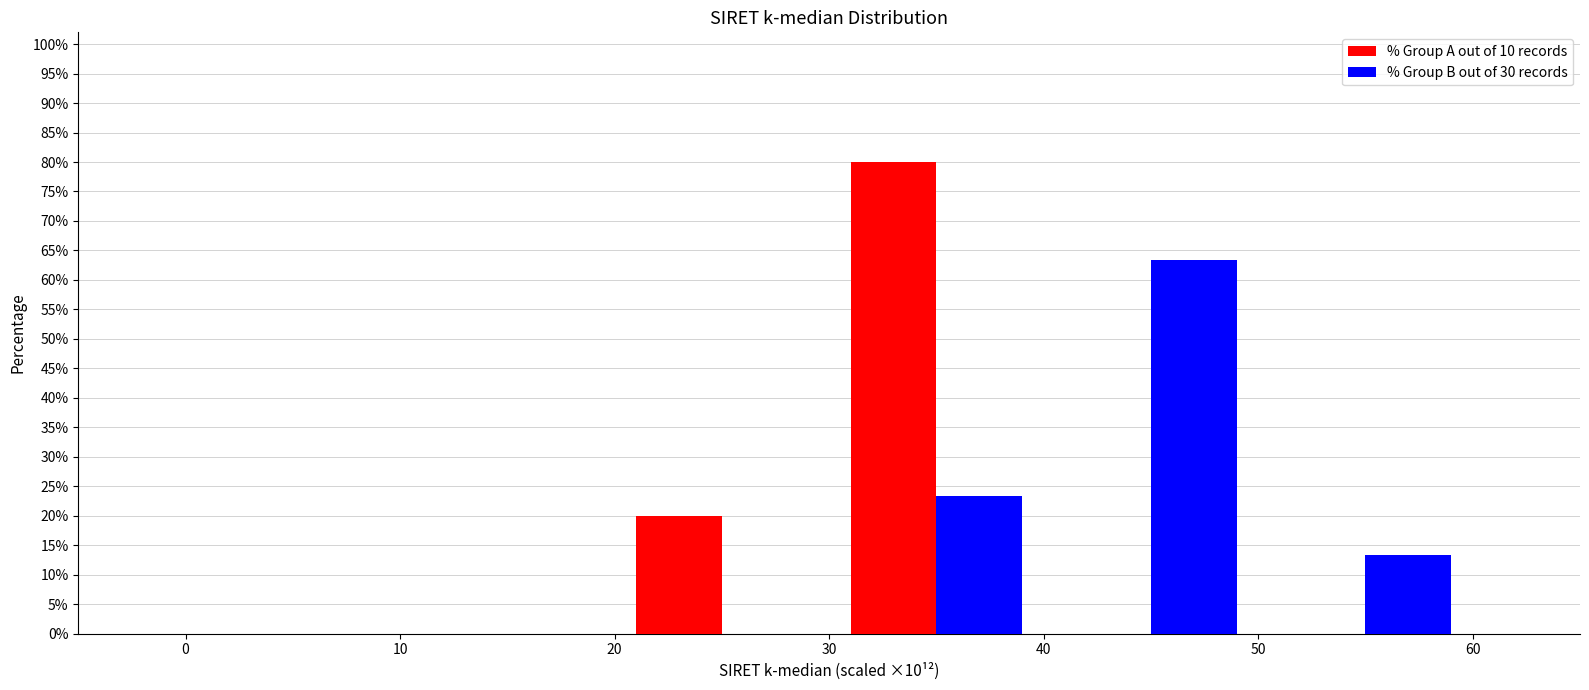

Reading left to right, list every range on the x-axis with the height of the bar of each series over it. The values are not printed on the chart, so give them approximately, as read against the axis.

0 to 10: % Group A out of 10 records=0	% Group B out of 30 records=0
10 to 20: % Group A out of 10 records=0	% Group B out of 30 records=0
20 to 30: % Group A out of 10 records=20.0	% Group B out of 30 records=0
30 to 40: % Group A out of 10 records=80.0	% Group B out of 30 records=23.5
40 to 50: % Group A out of 10 records=0	% Group B out of 30 records=63.5
50 to 60: % Group A out of 10 records=0	% Group B out of 30 records=13.5